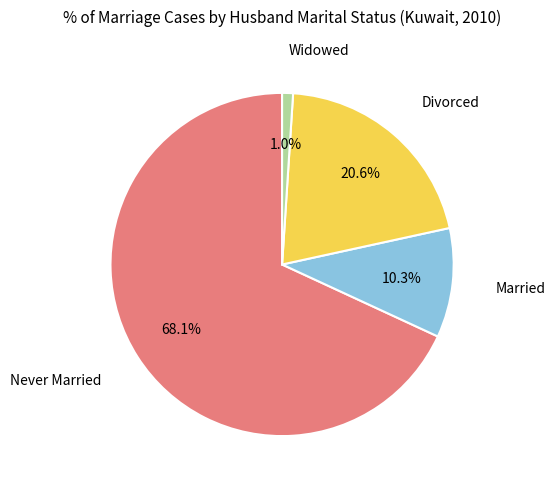

To the nearest percent, what is the difference between the largest and smallest slice percentages?

67%